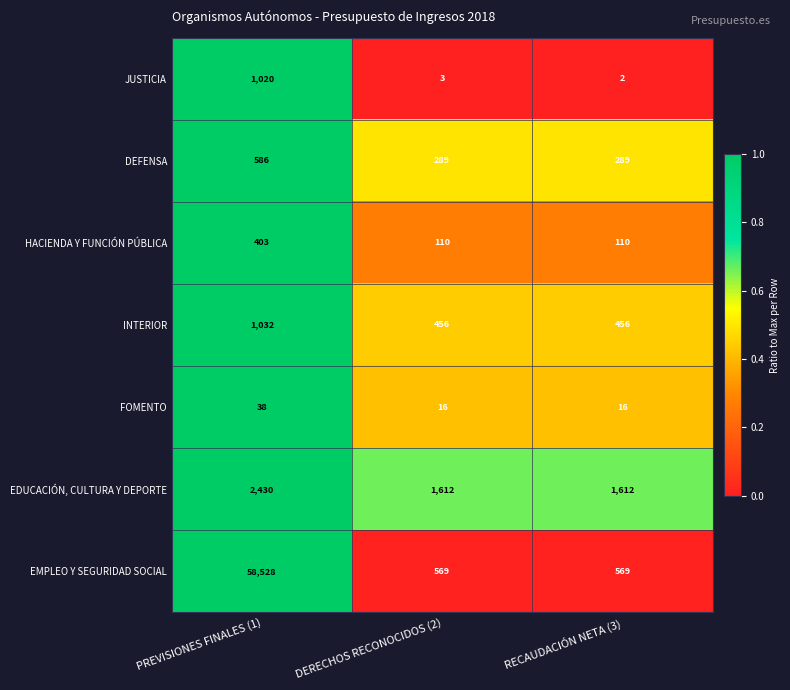

Which series has the widest spread of values?

EMPLEO Y SEGURIDAD SOCIAL